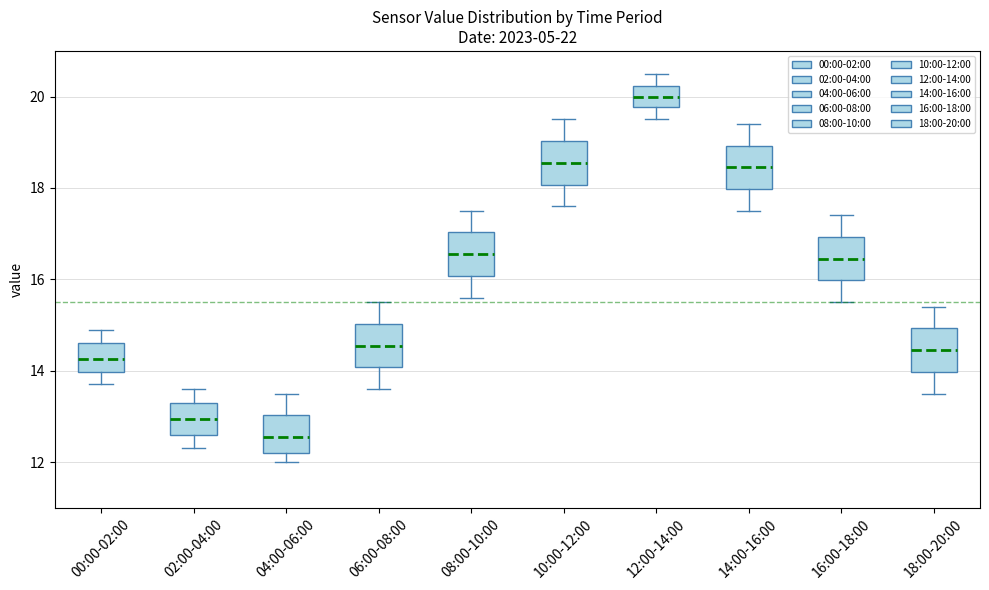

Where does the lower whisker of the box for 02:00-04:00 end on the y-axis? The values are not printed on the chart, so give them approximately, as read against the axis.

12.4